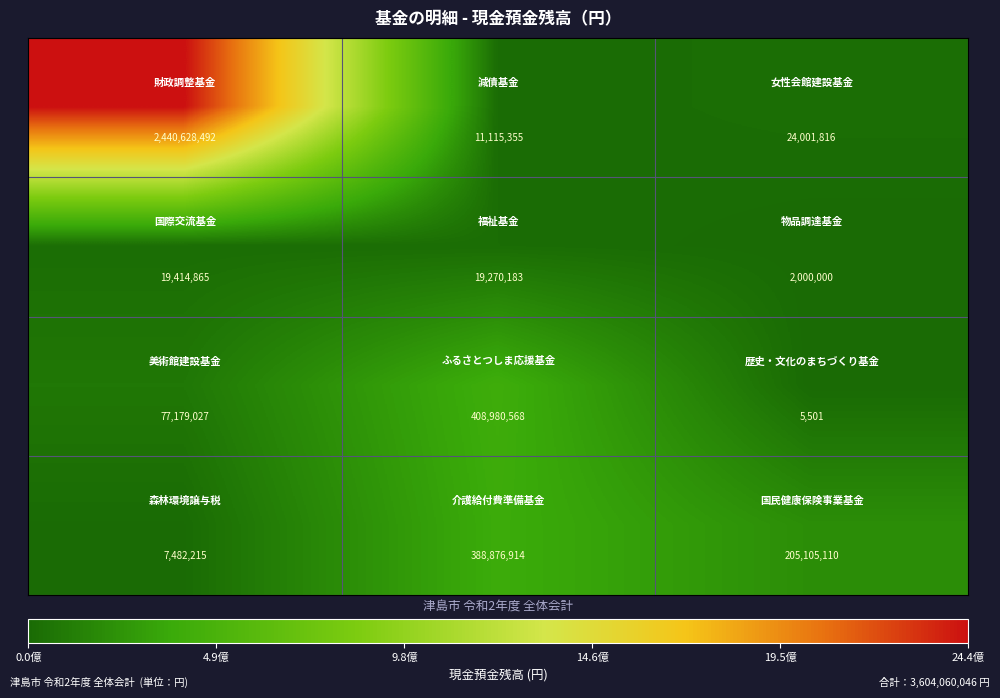

How many distinct data groups are displayed?

4